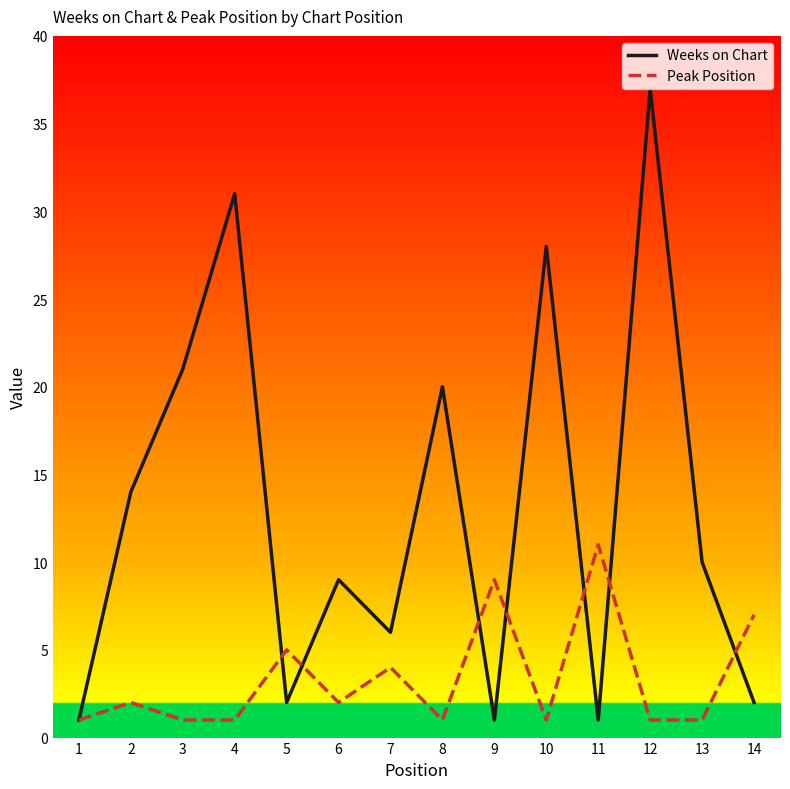

What are all the series names shown in the legend?

Weeks on Chart, Peak Position